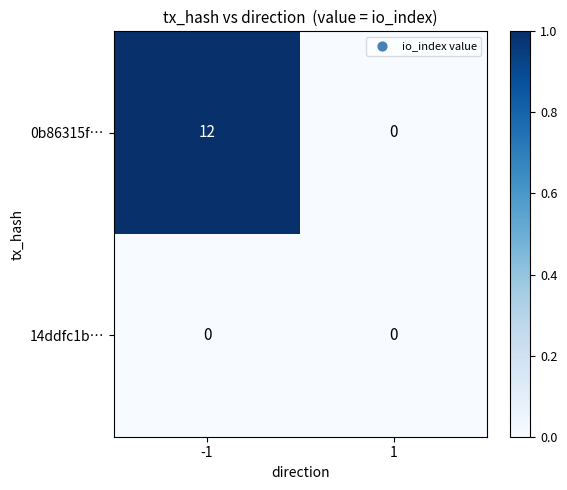

What is the difference between the 0b86315f… values at -1 and 1?

12